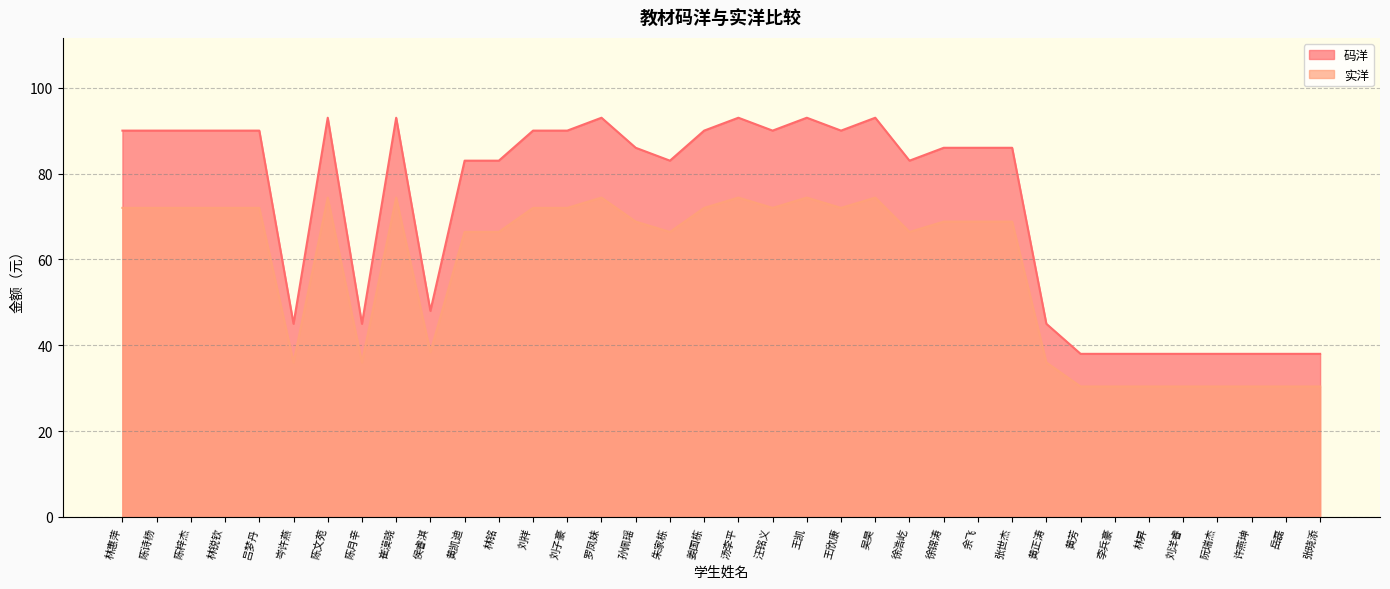

Which series has the largest total across all categories?

码洋